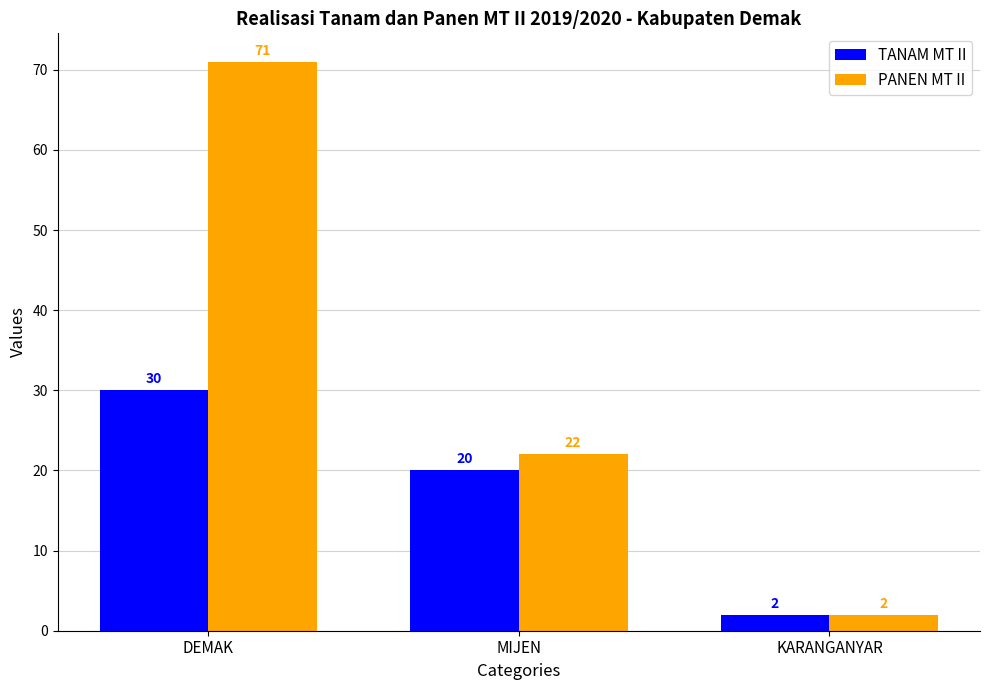

At how many categories does at least one series exceed 35?

1